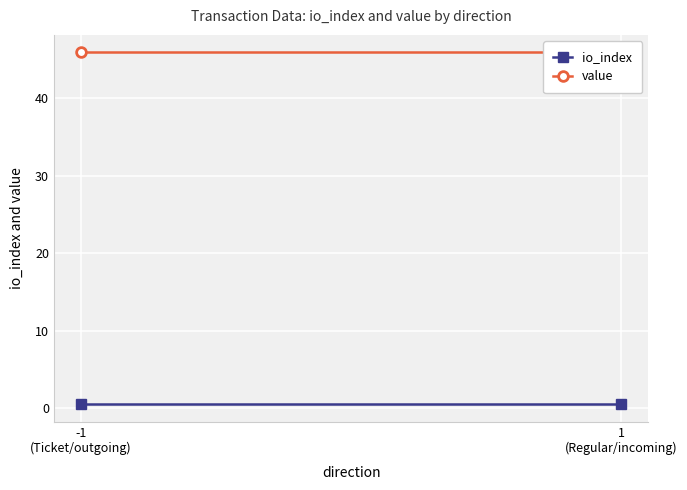

List the series in order of their overall mean, highest first.

value, io_index